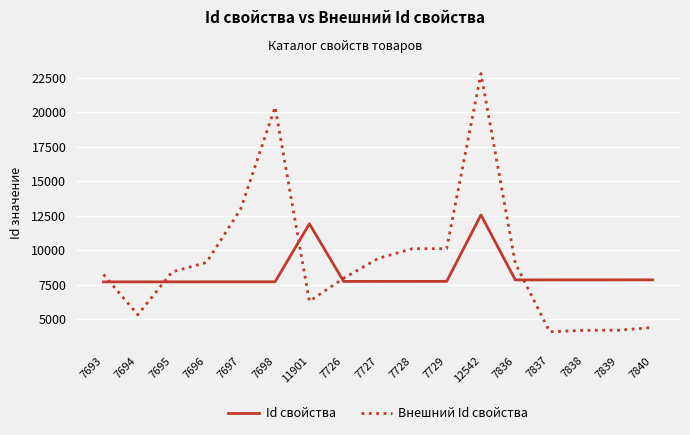

Which series has the largest total across all categories?

Внешний Id свойства